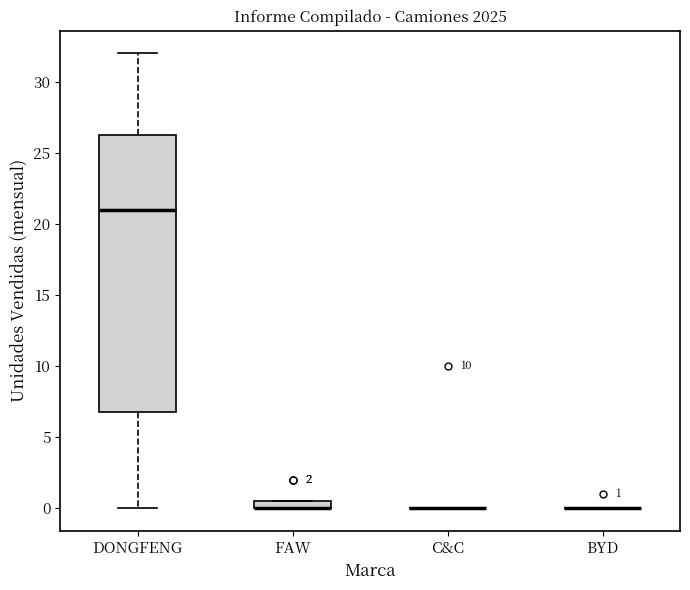

Which box is the tallest, from its lower edge to its upper edge?

DONGFENG